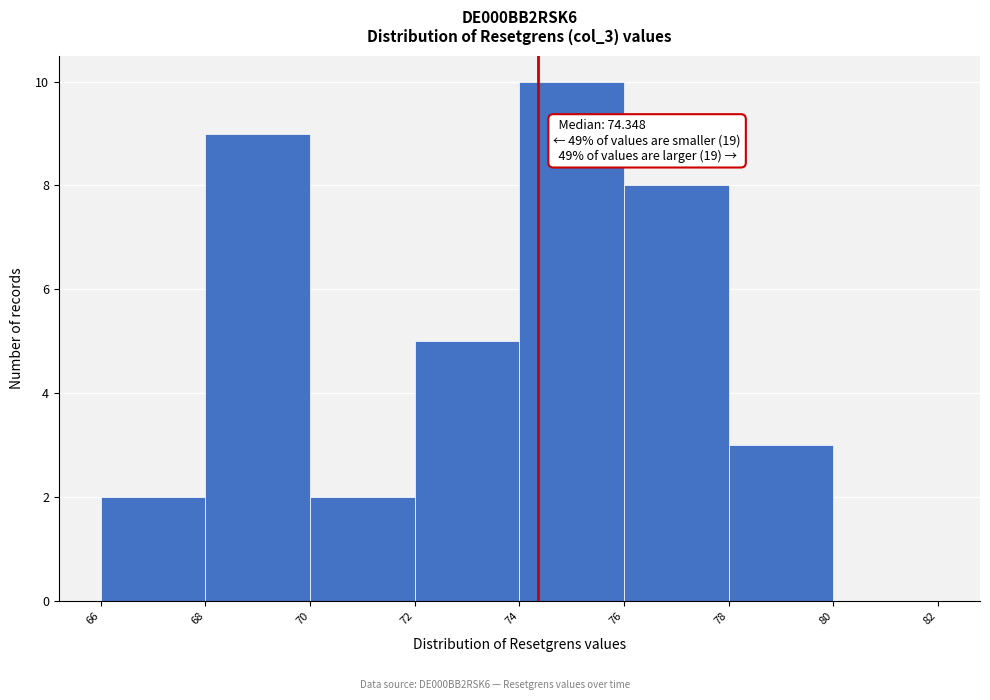

Over which range of the x-axis is the bar tallest?

74 to 76